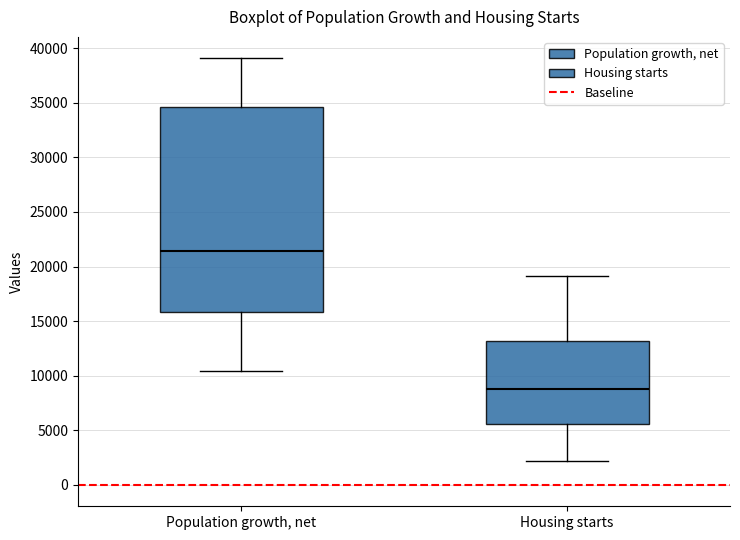

Which box has the lowest median line?

Housing starts